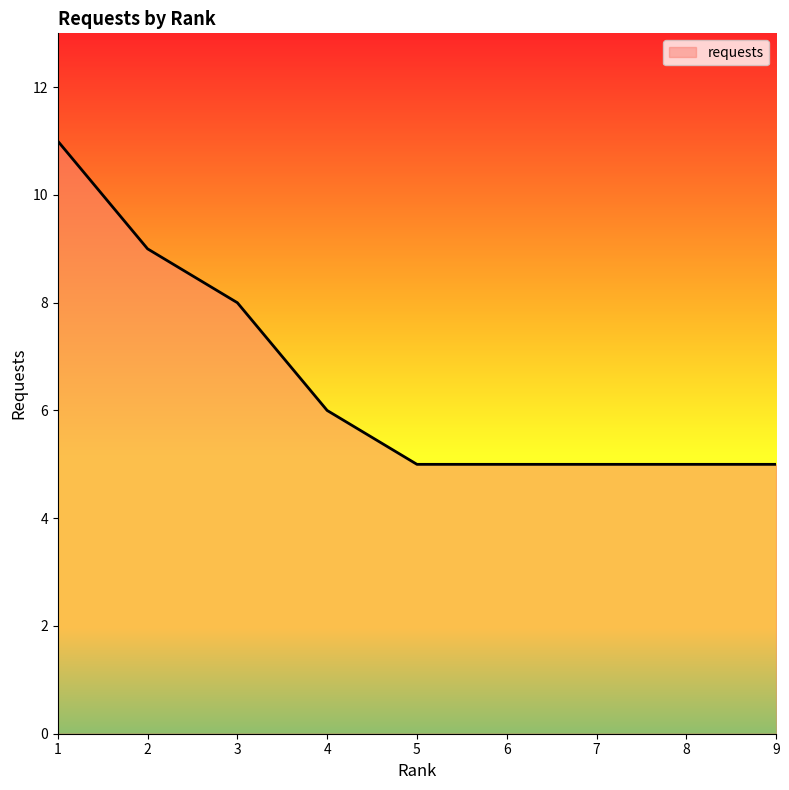

Reading right to left, extract all data points from this chart.

9=5	8=5	7=5	6=5	5=5	4=6	3=8	2=9	1=11